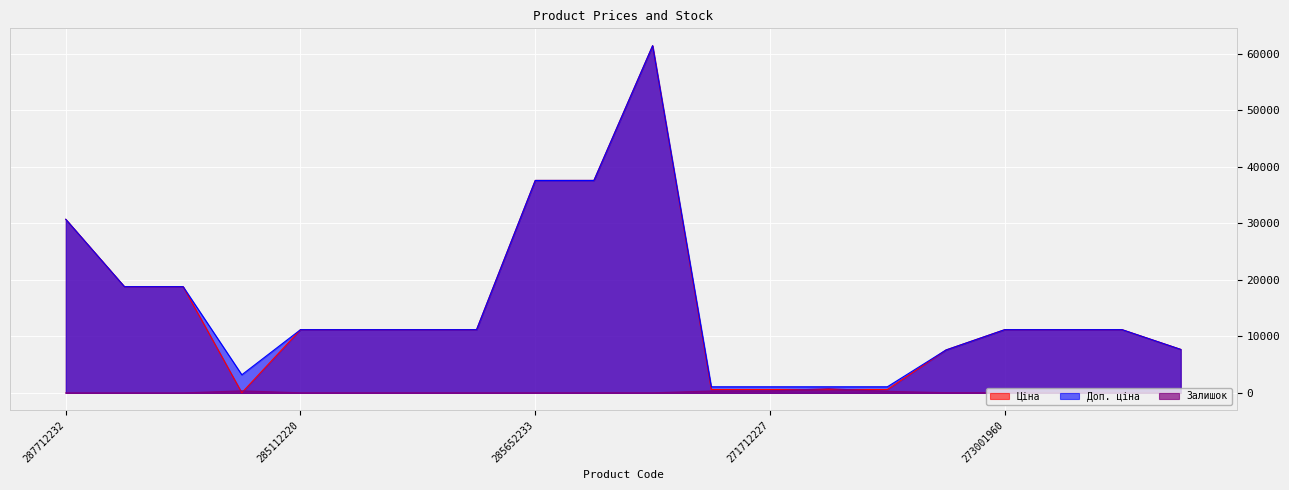

How many interior local valleys does the Залишок series have?

3